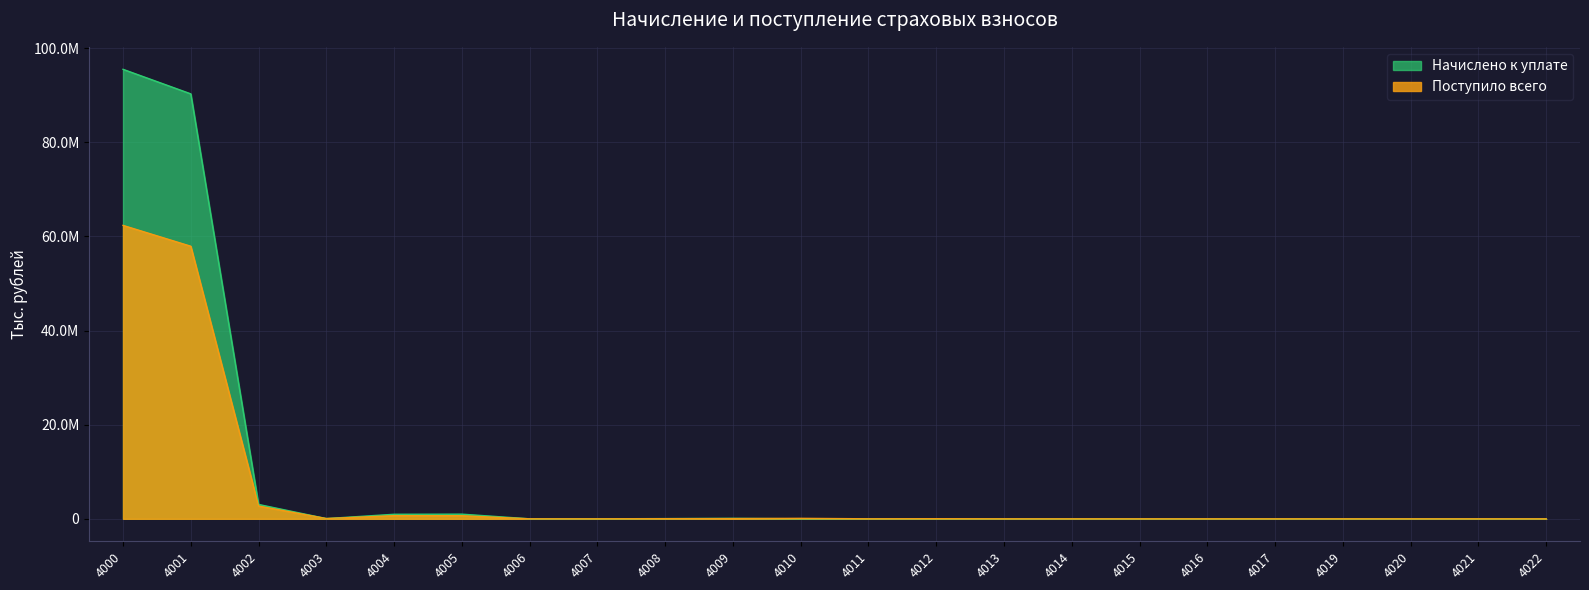

The value of Начислено к уплате at 4007 is -50947526. True or false?

False